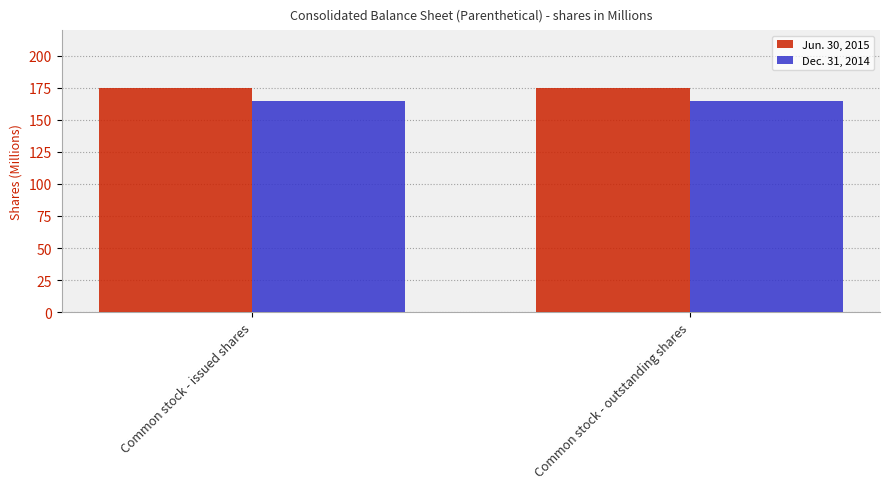

What is the approximate value of Dec. 31, 2014 at Common stock - issued shares?

164.6